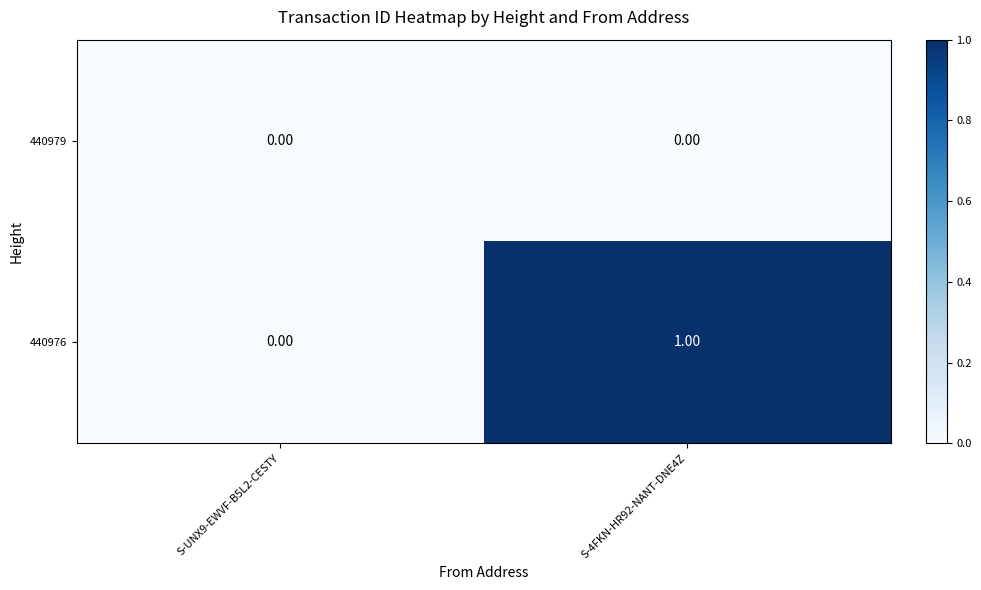

List the series in order of their overall mean, lowest first.

440979, 440976